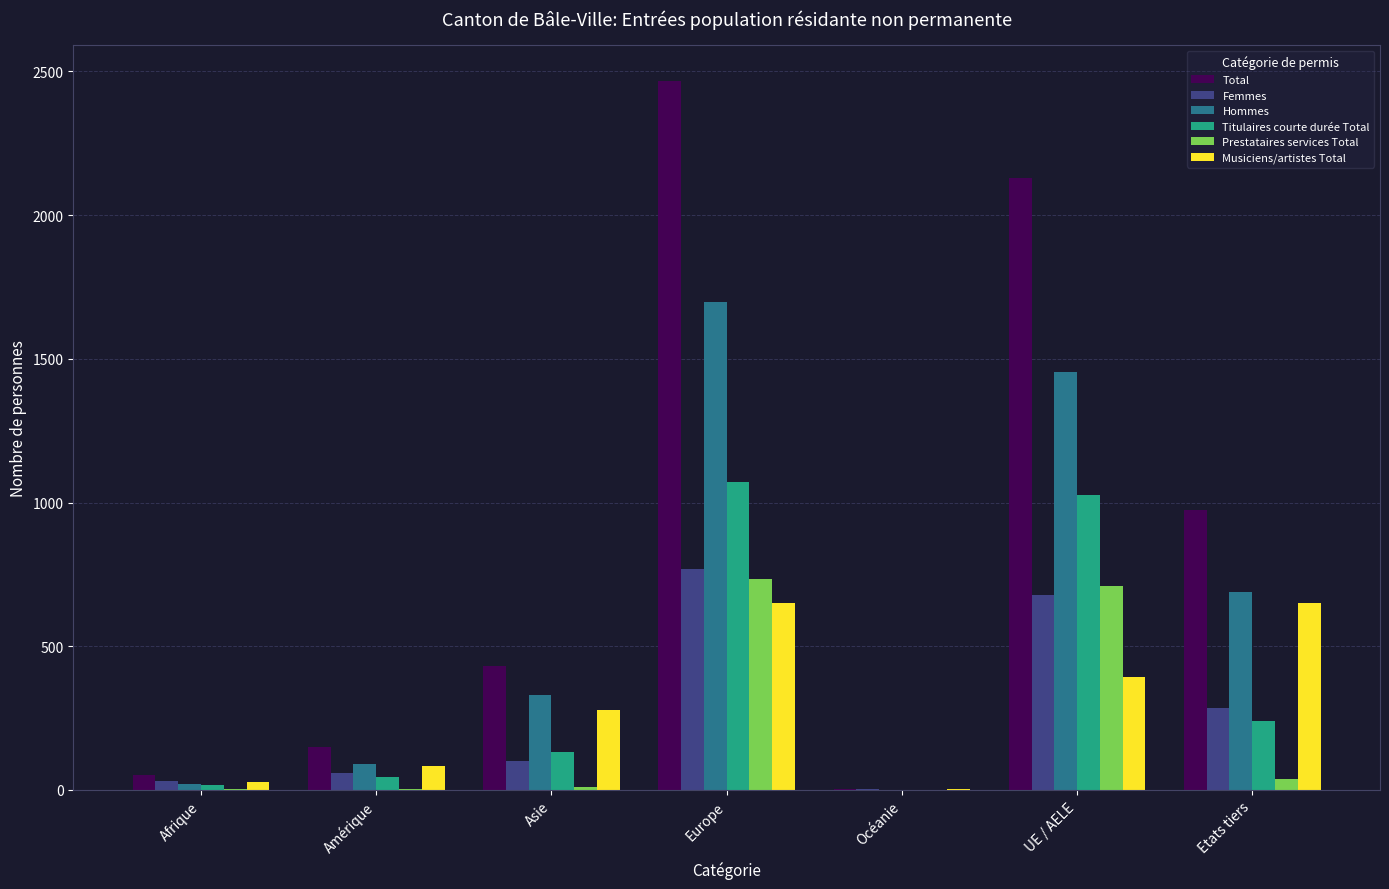

What are all the series names shown in the legend?

Total, Femmes, Hommes, Titulaires courte durée Total, Prestataires services Total, Musiciens/artistes Total